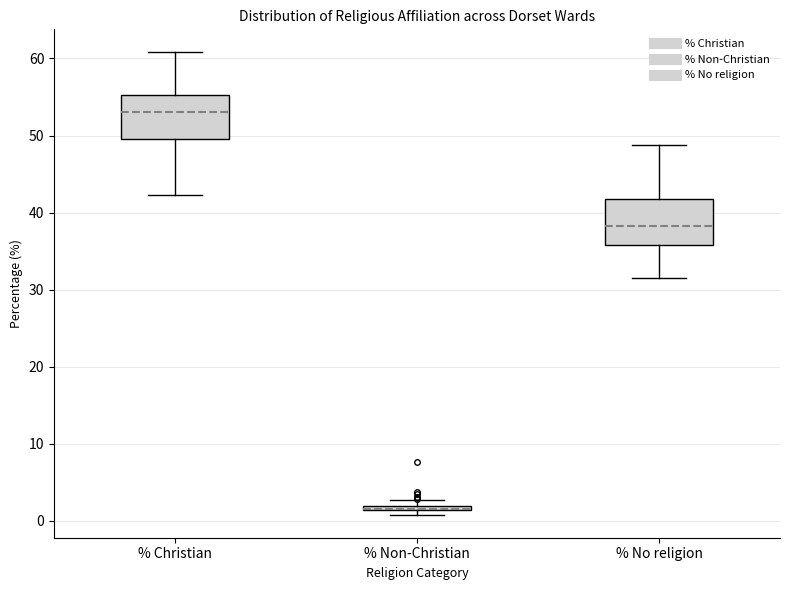

Where does the upper whisker of the box for % Christian end on the y-axis? The values are not printed on the chart, so give them approximately, as read against the axis.

61